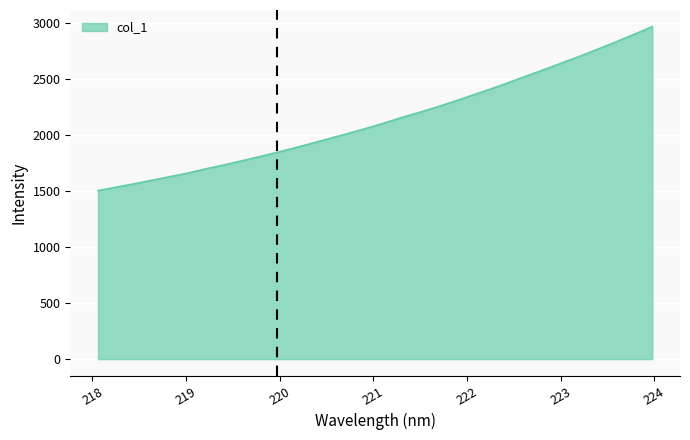

What is the minimum value shown in the chart?

1503.6